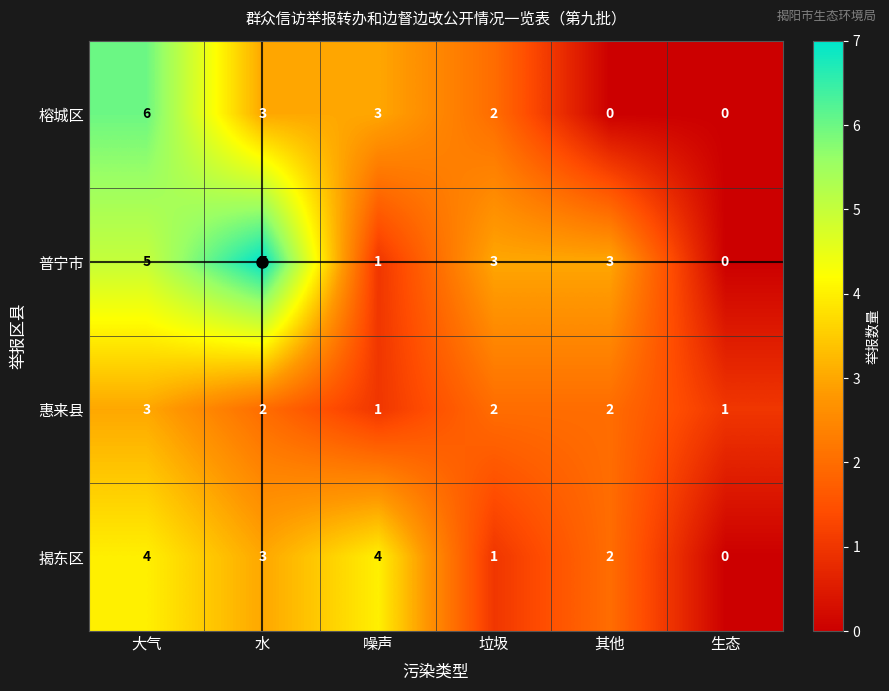

How many series are shown in this chart?

4